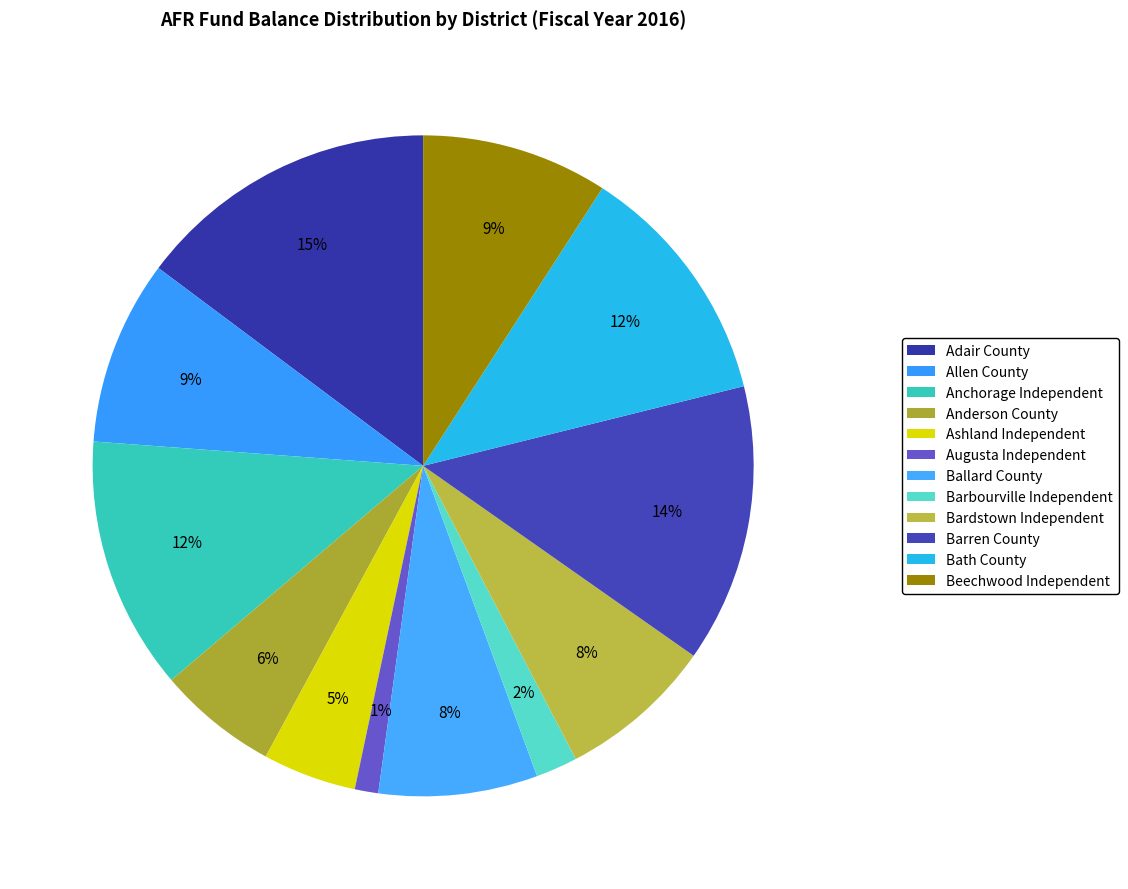

Does any single category account for the majority?

No